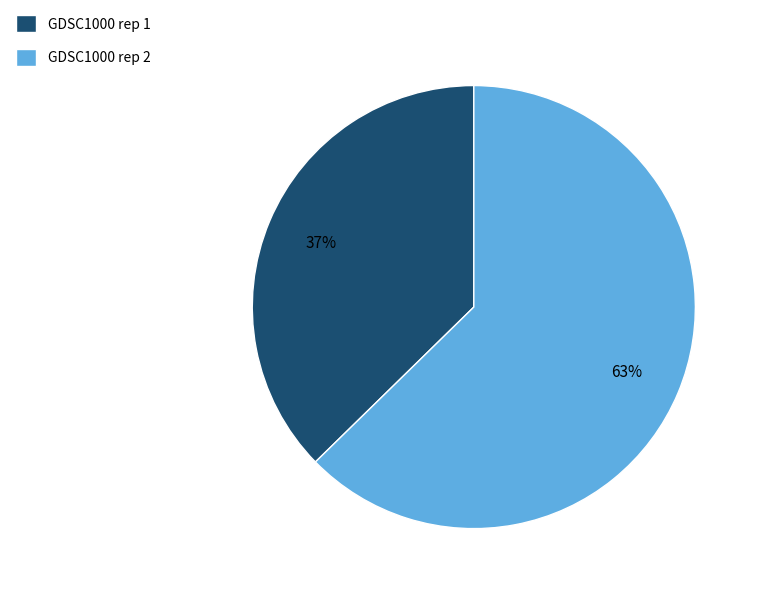

Which category has the smallest portion of the pie?

GDSC1000 rep 1